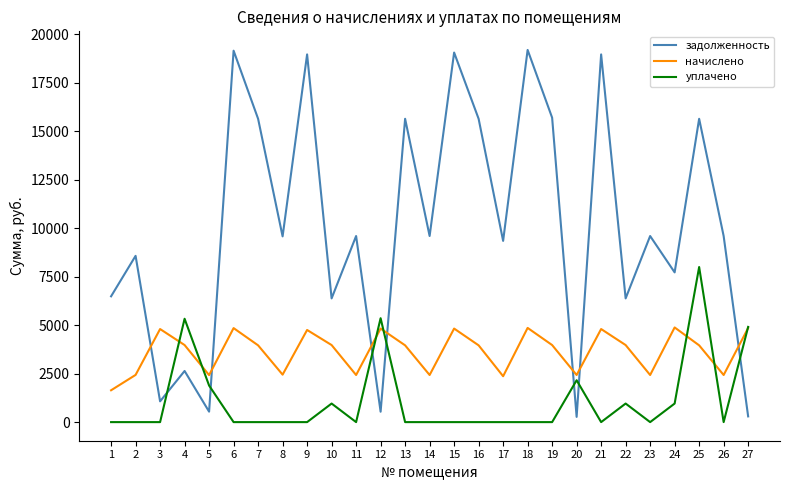

List the series in order of their peak value, highest first.

задолженность, уплачено, начислено